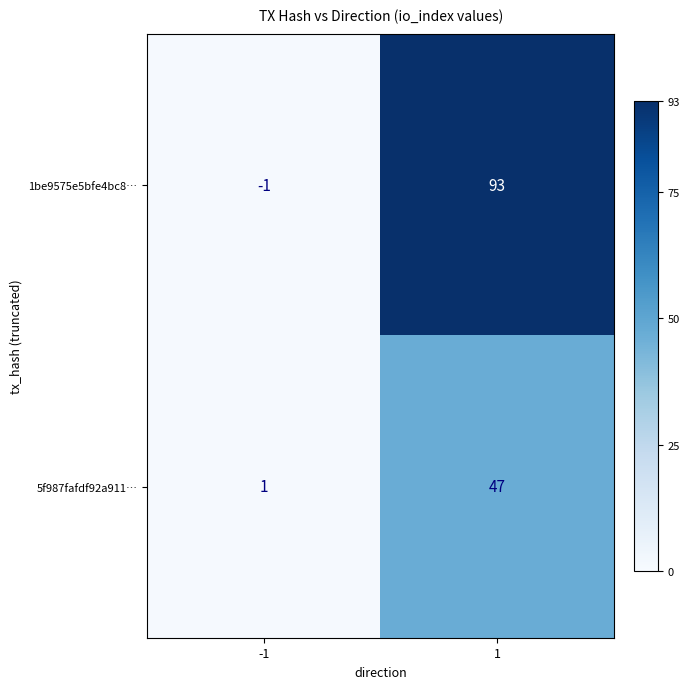

Which series has the largest range (max minus min)?

1be9575e5bfe4bc8…